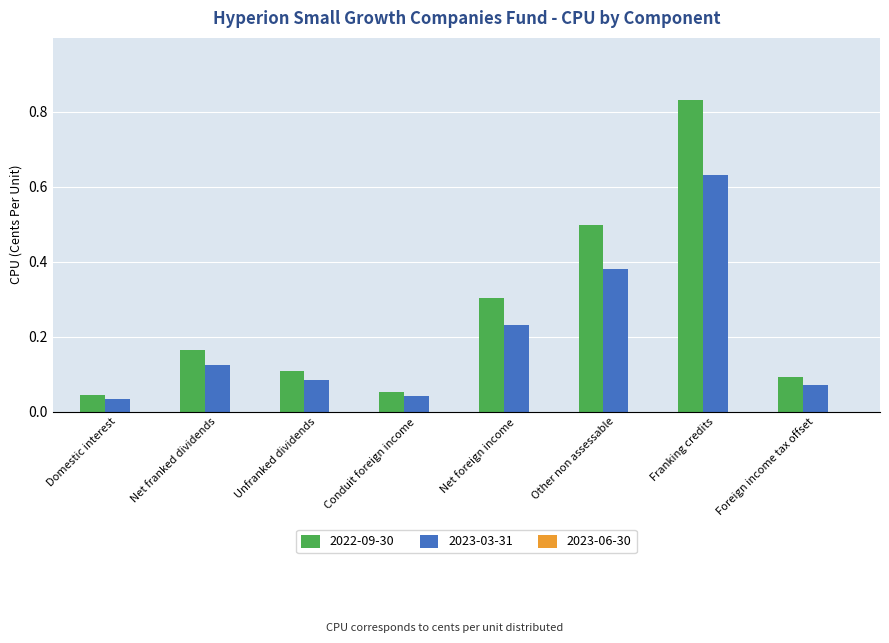

How many bars are there in each group?

2